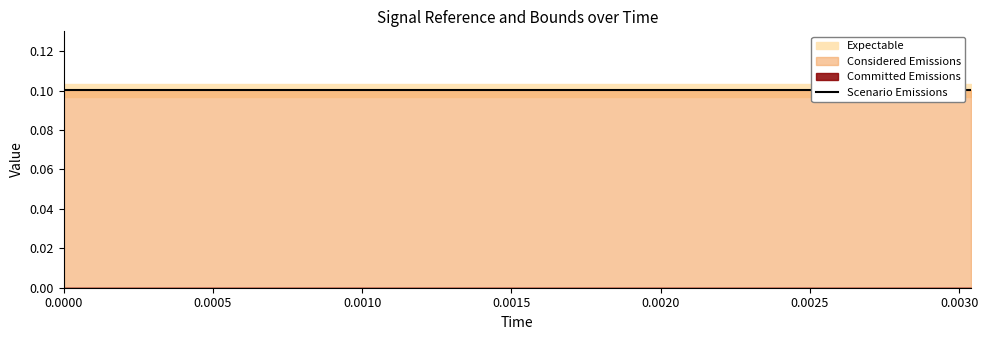

Reading left to right, list all the values displayed in this chart.

reference: 0.1	0.1	0.1	0.1	0.1	0.1	0.1	0.1	0.1	0.1	0.1	0.1	0.1	0.1	0.1	0.1	0.1	0.1	0.1	0.1
high: 0.1	0.1	0.1	0.1	0.1	0.1	0.1	0.1	0.1	0.1	0.1	0.1	0.1	0.1	0.1	0.1	0.1	0.1	0.1	0.1
error: 0.1	0.1	0.1	0.1	0.1	0.1	0.1	0.1	0.1	0.1	0.1	0.1	0.1	0.1	0.1	0.1	0.1	0.1	0.1	0.1
actual: 0.0	0.0	0.0	0.0	0.0	0.0	0.0	0.0	0.0	0.0	0.0	0.0	0.0	0.0	0.0	0.0	0.0	0.0	0.0	0.0